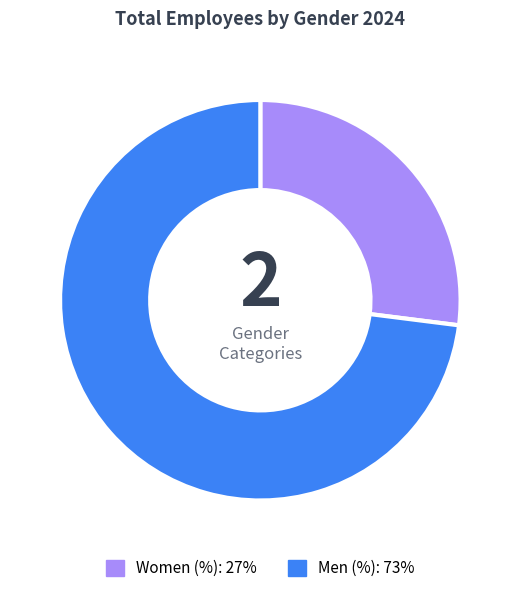

Which category has the smallest portion of the pie?

Women (%)